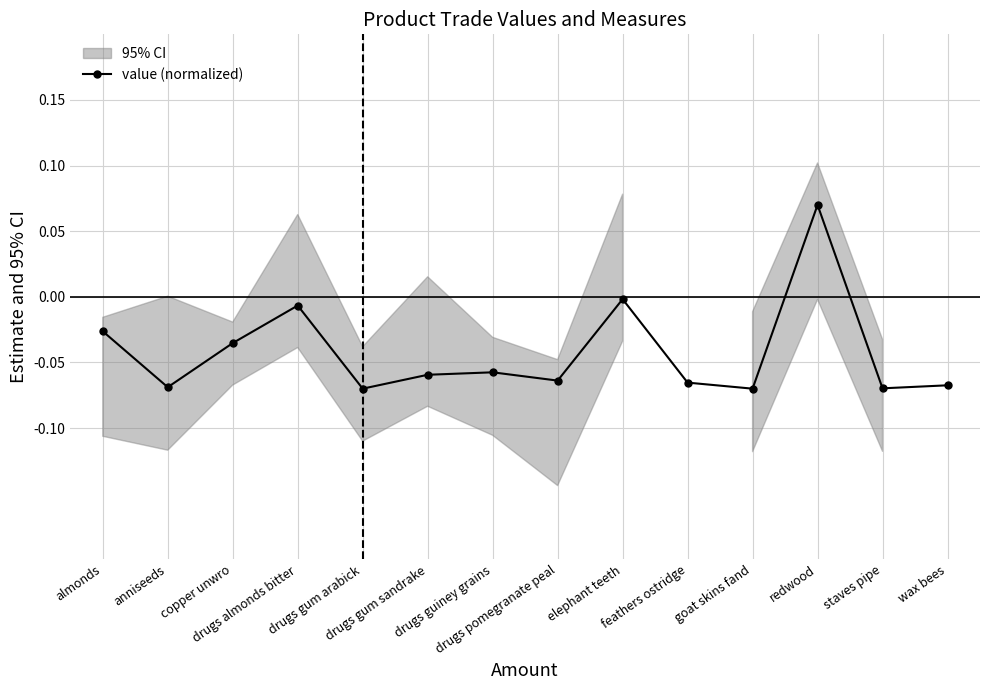

True or false: the data shows -0.0 at feathers ostridge.

False